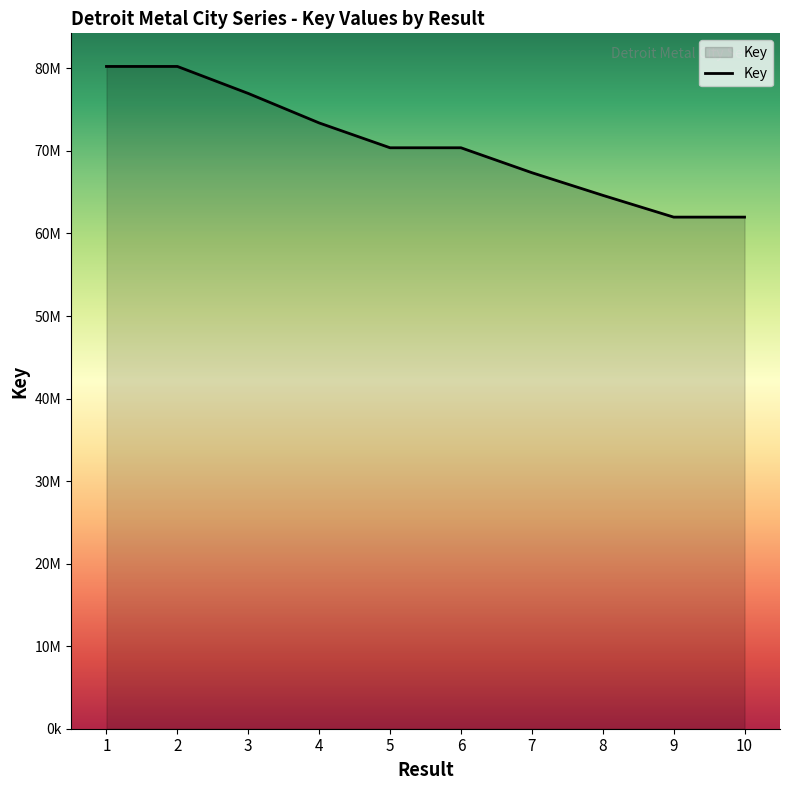

Which category has the highest value across all series?

1